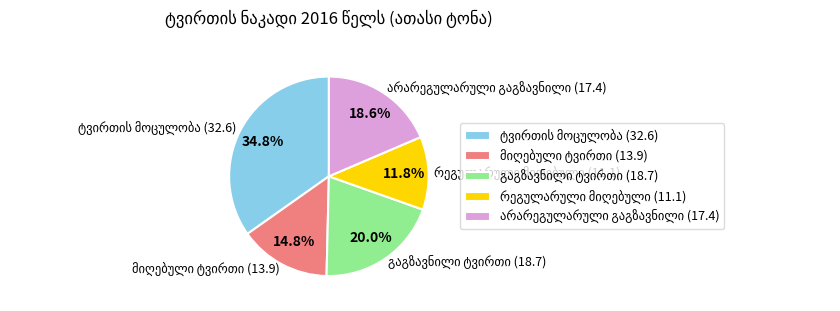

Does any single category account for the majority?

No